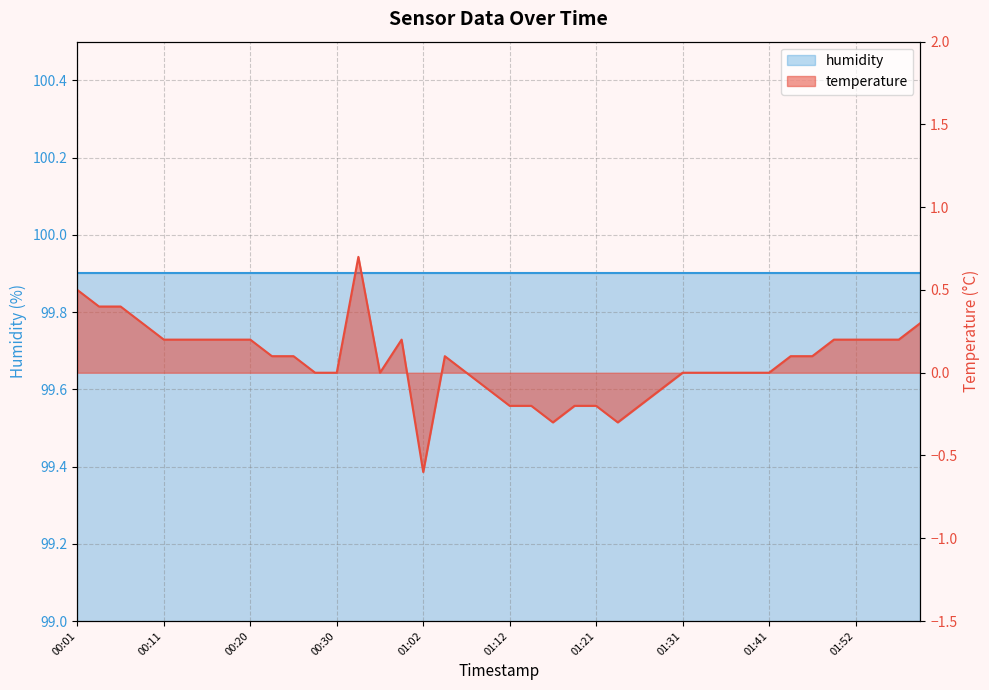

Read the value at 00:18.

0.2